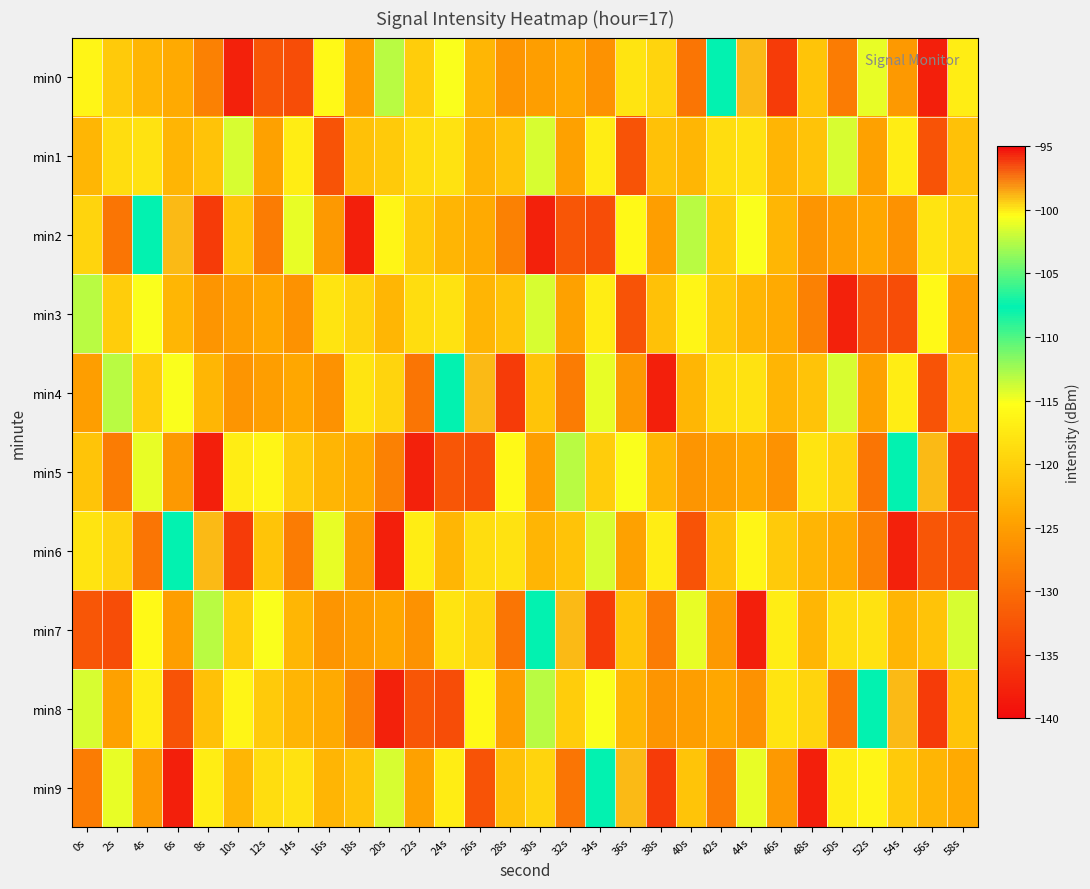

At which category is the sum across all series the highest?

4s